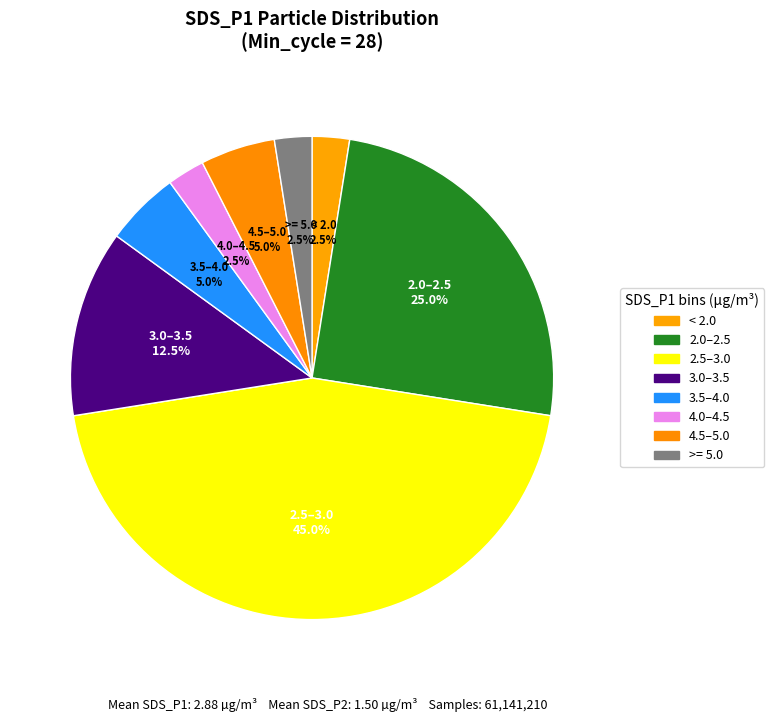

How many slices are in this pie chart?

8